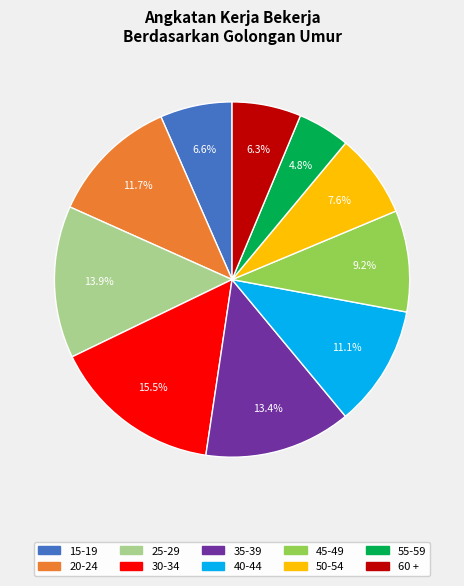

Is 45-49 the majority of the pie?

No